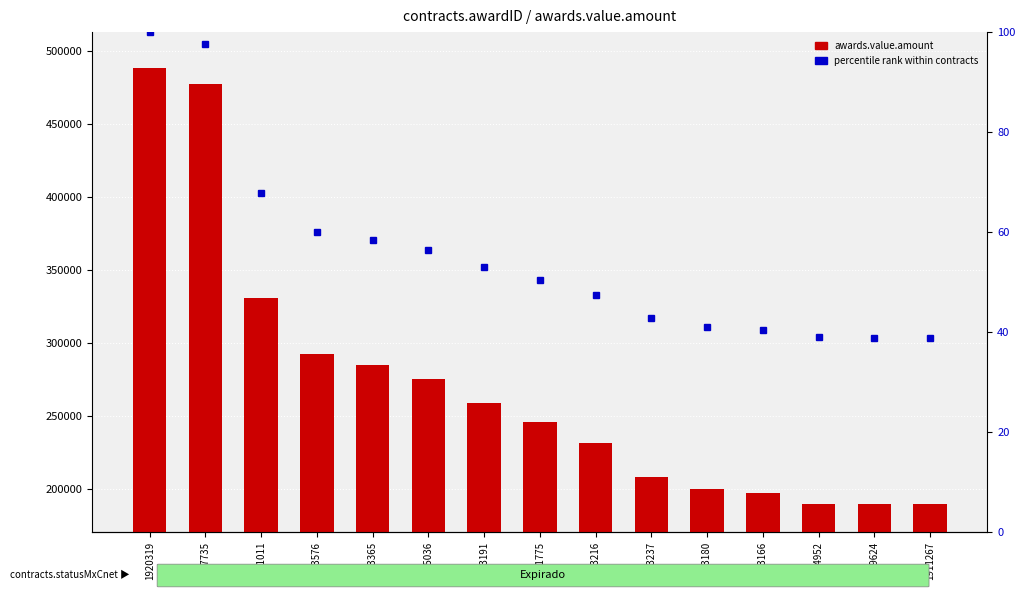

Which series has the largest total across all categories?

awards.value.amount